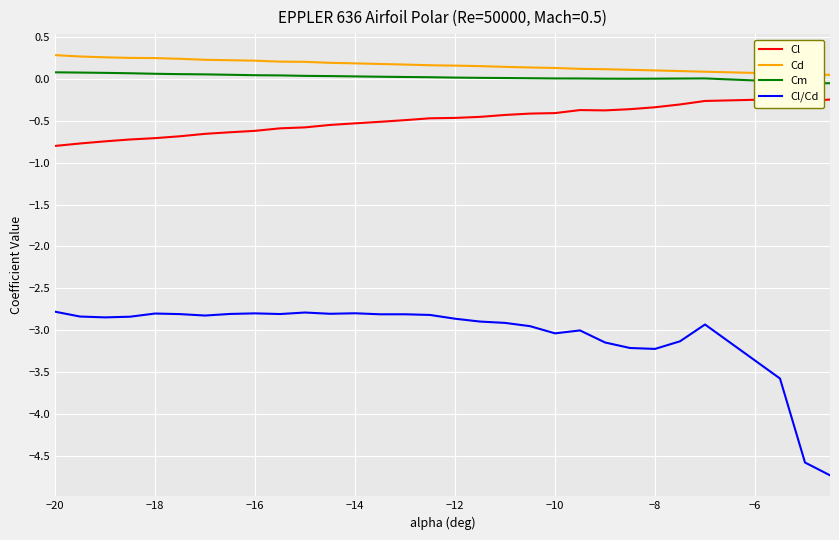

True or false: Cl and Cl/Cd intersect in this chart.

False